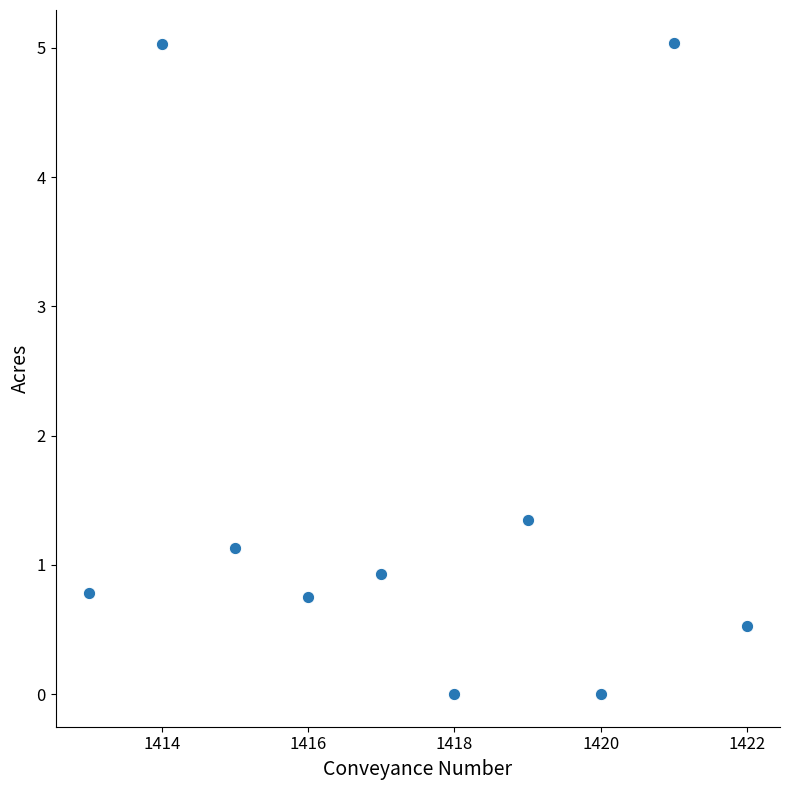

What is the average X value?

1417.5